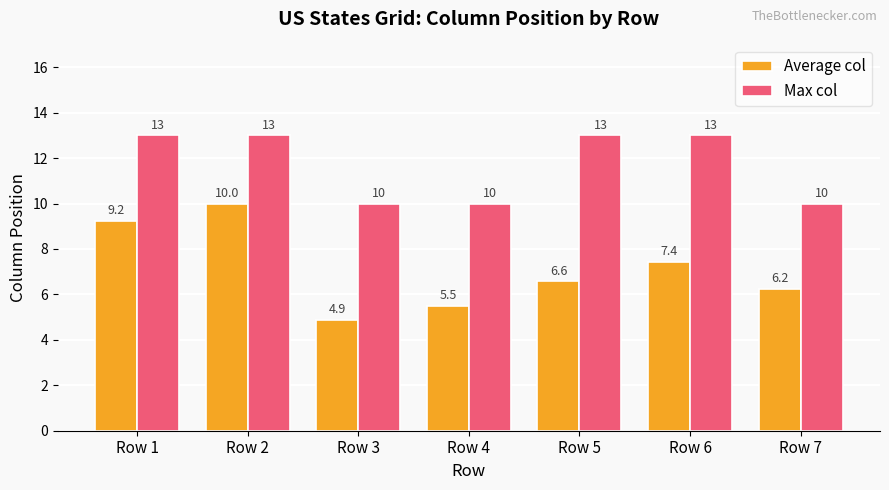

How many categories are shown in the chart?

7